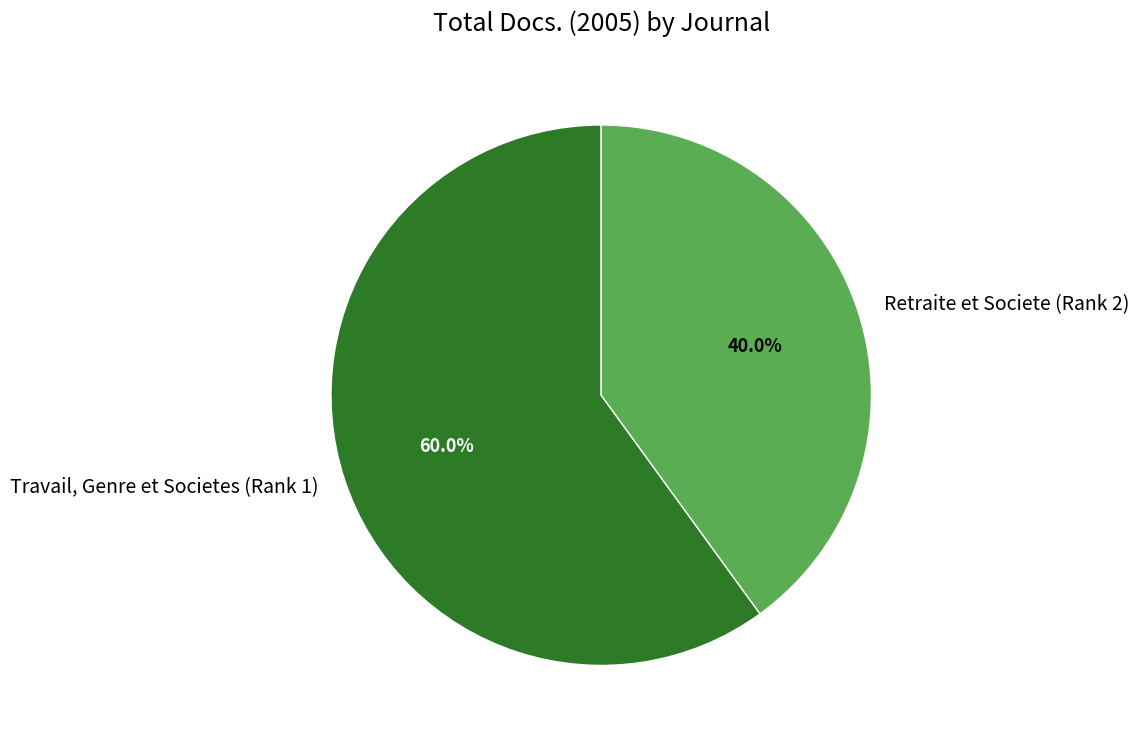

Approximately how many times larger is the value at Retraite et Societe (Rank 2) compared to Travail, Genre et Societes (Rank 1)?

0.7